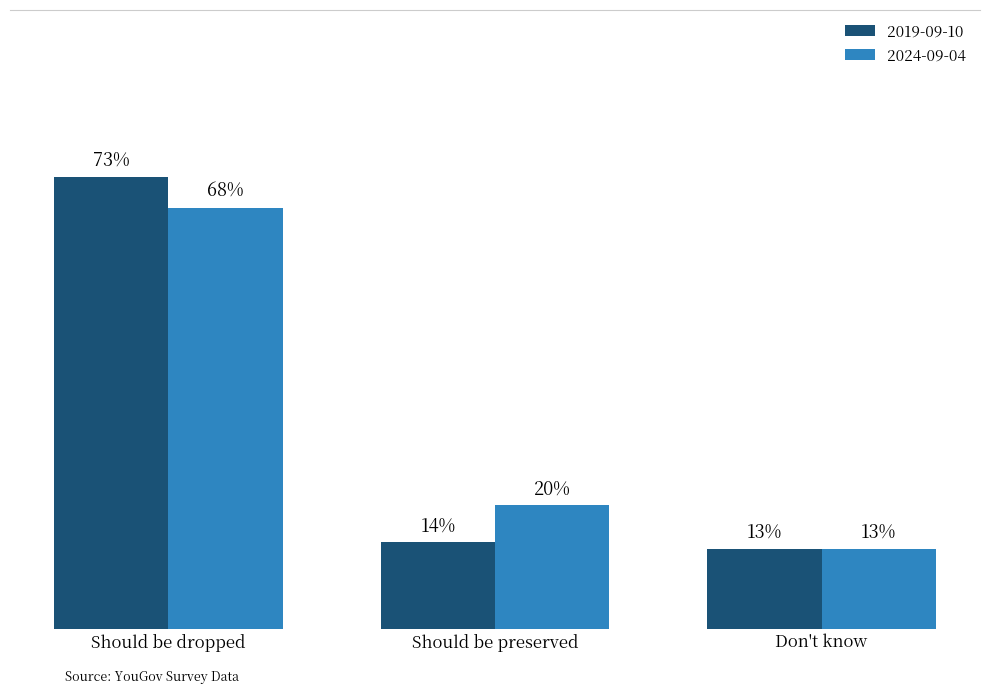

Are the bars grouped side by side (vs. stacked)?

Yes